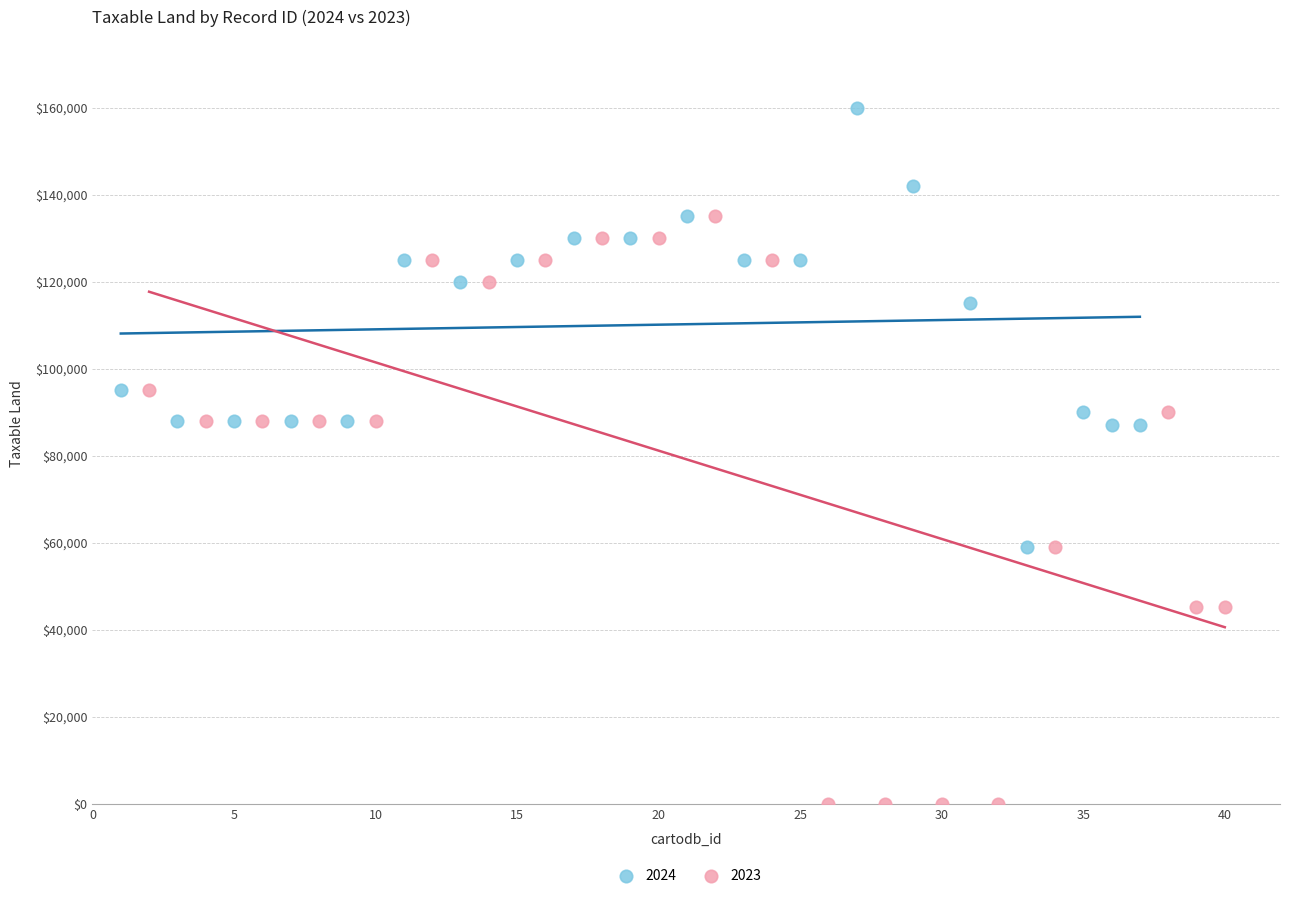

What are all the series names shown in the legend?

2024, 2023